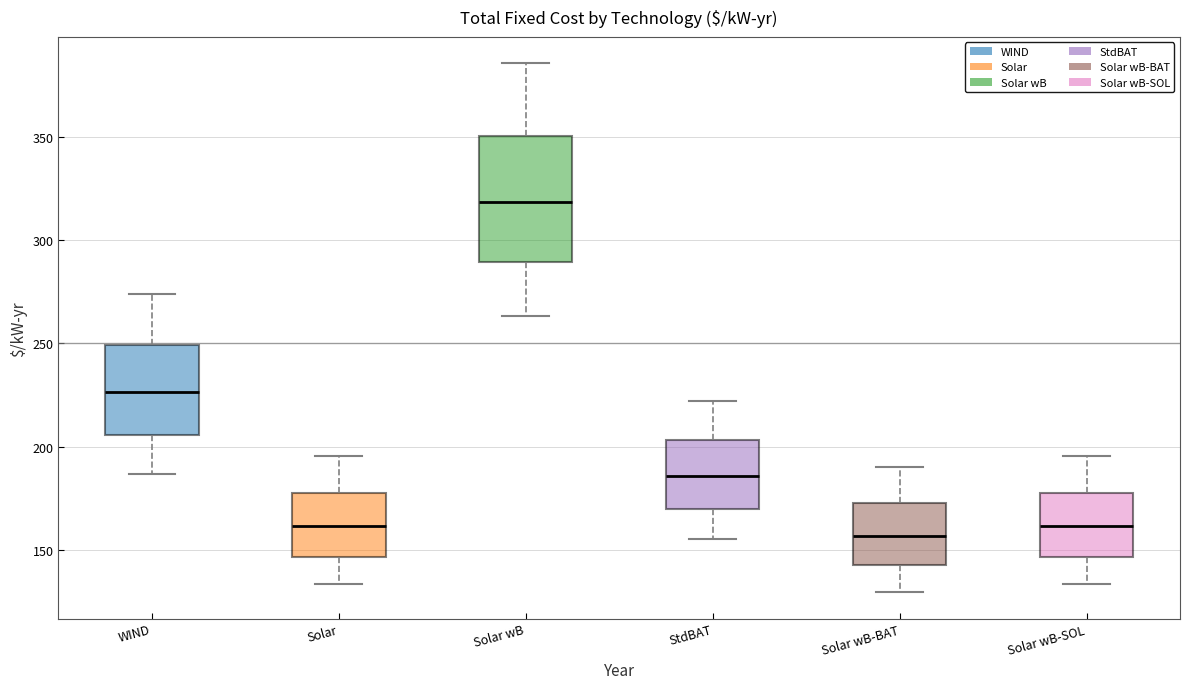

Where does the median line of the box for Solar wB-SOL sit on the y-axis? The values are not printed on the chart, so give them approximately, as read against the axis.

160